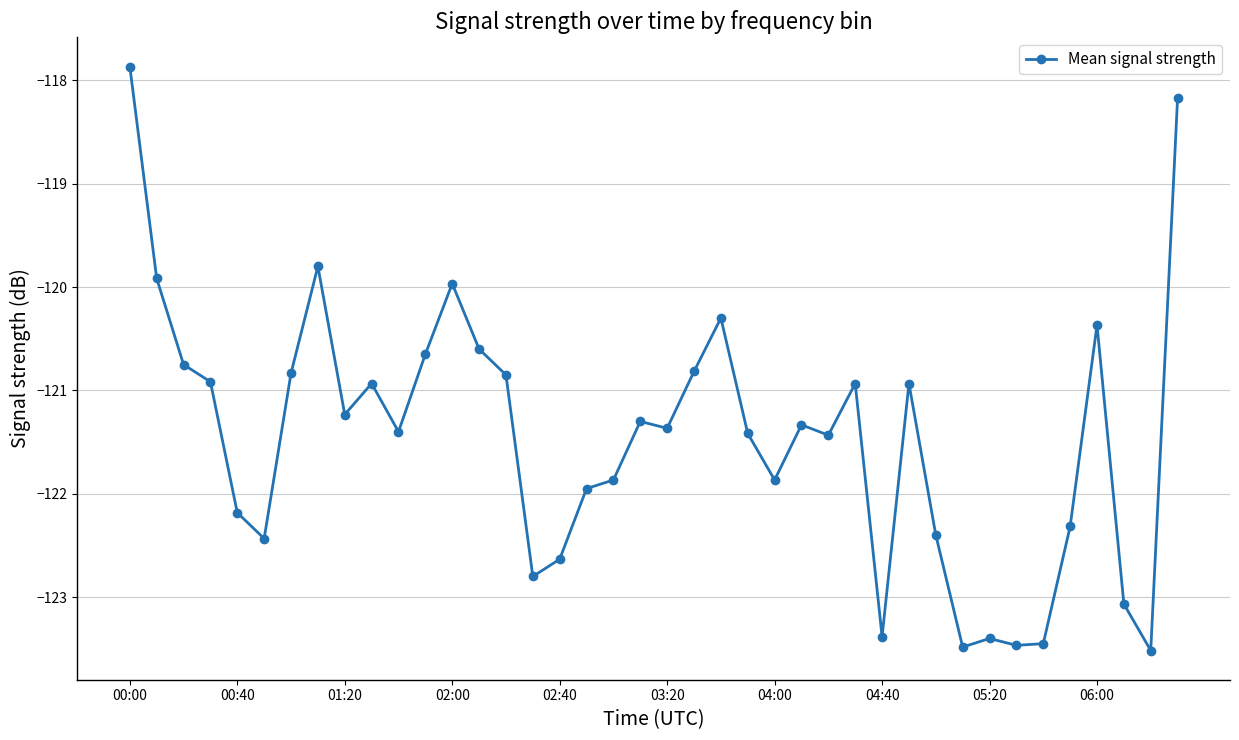

What is the greatest value displayed?

-117.9